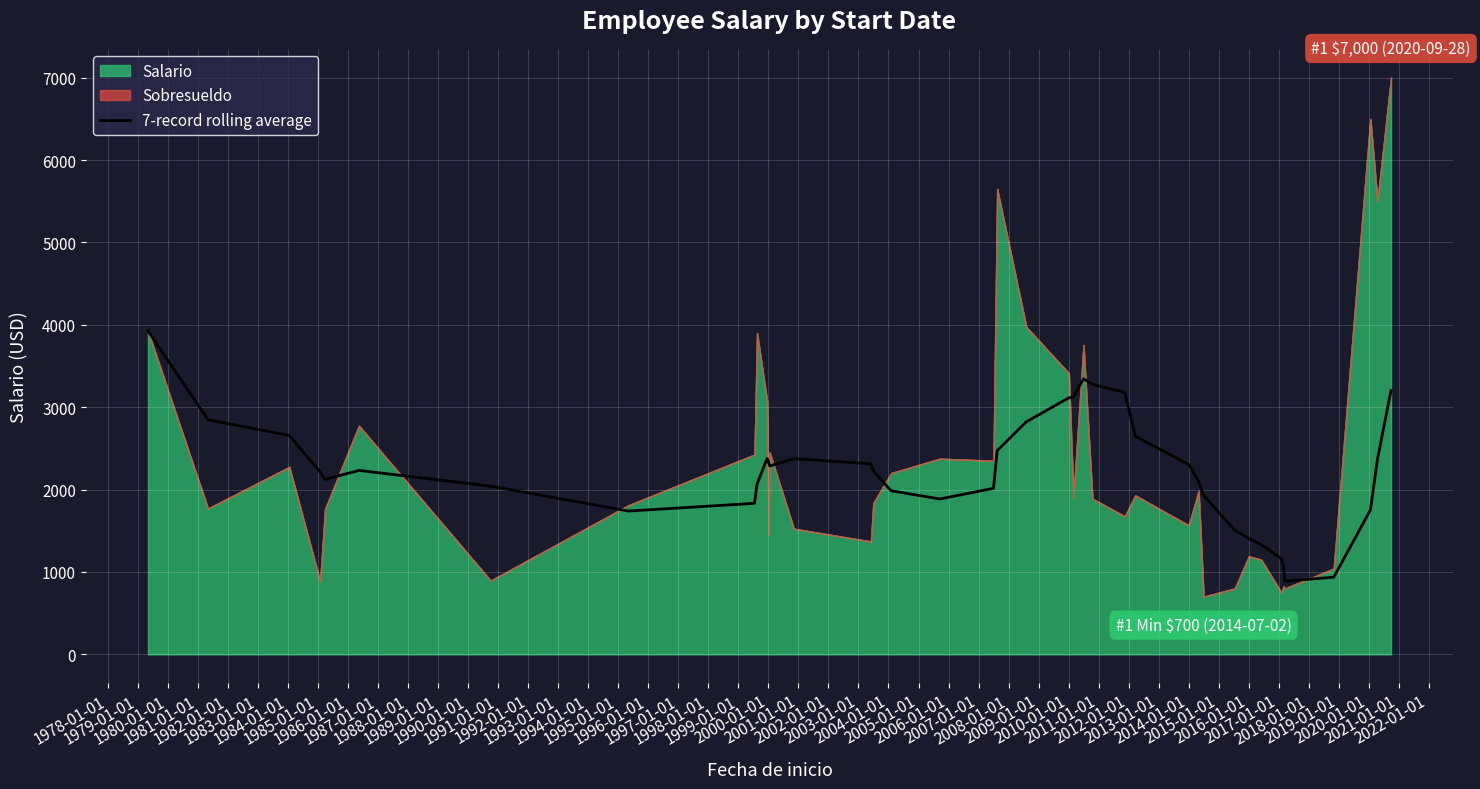

Does the chart display data point markers on the line(s)?

No